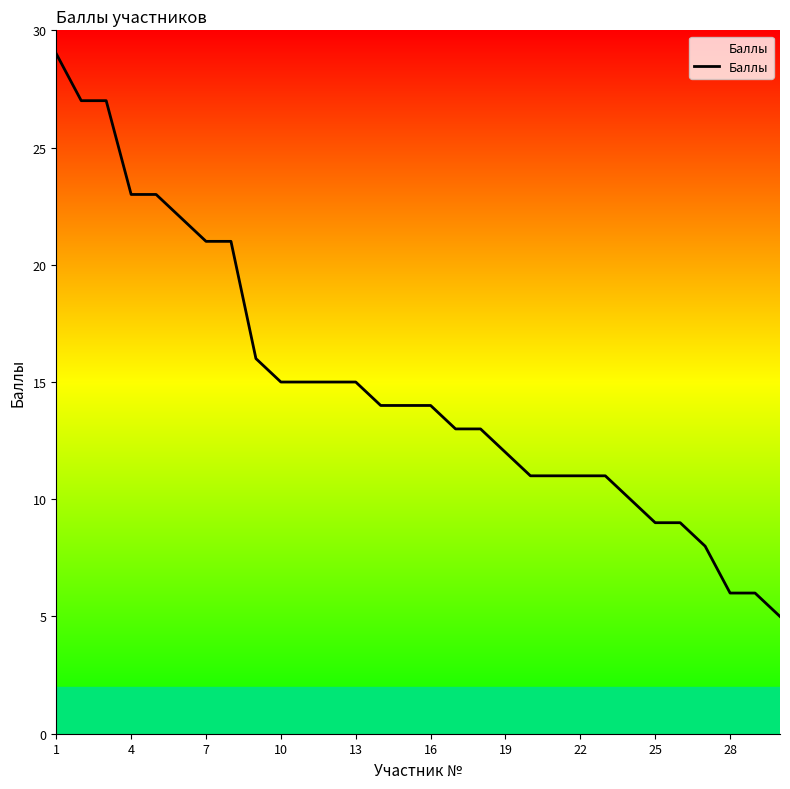

What is the smallest value displayed?

5